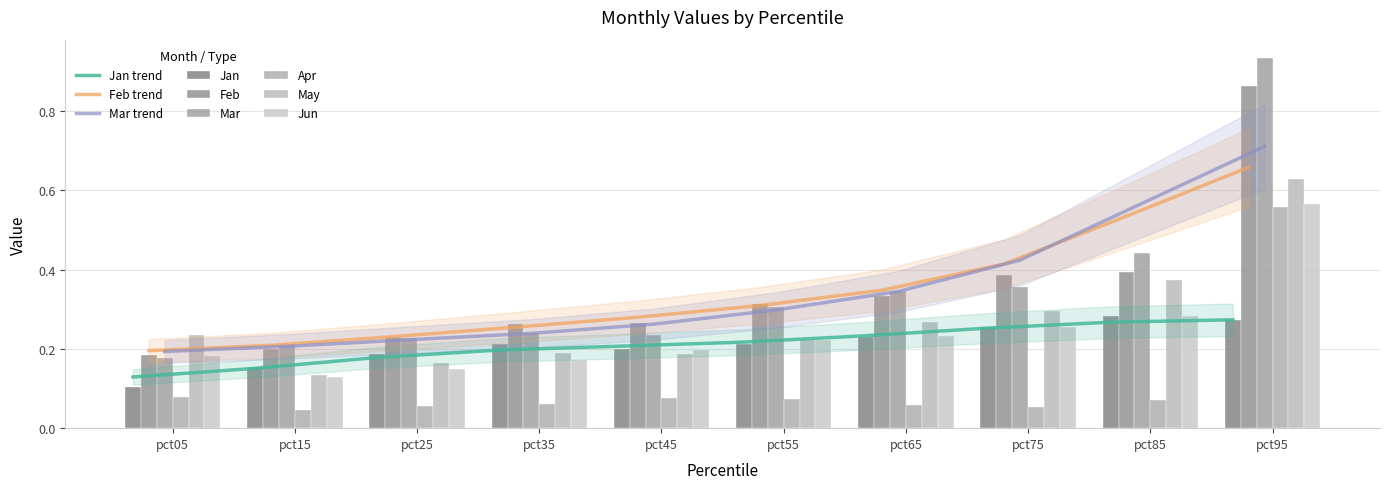

At pct15, list the series in order from largest to smallest.

Mar, Feb, Jan, May, Jun, Apr